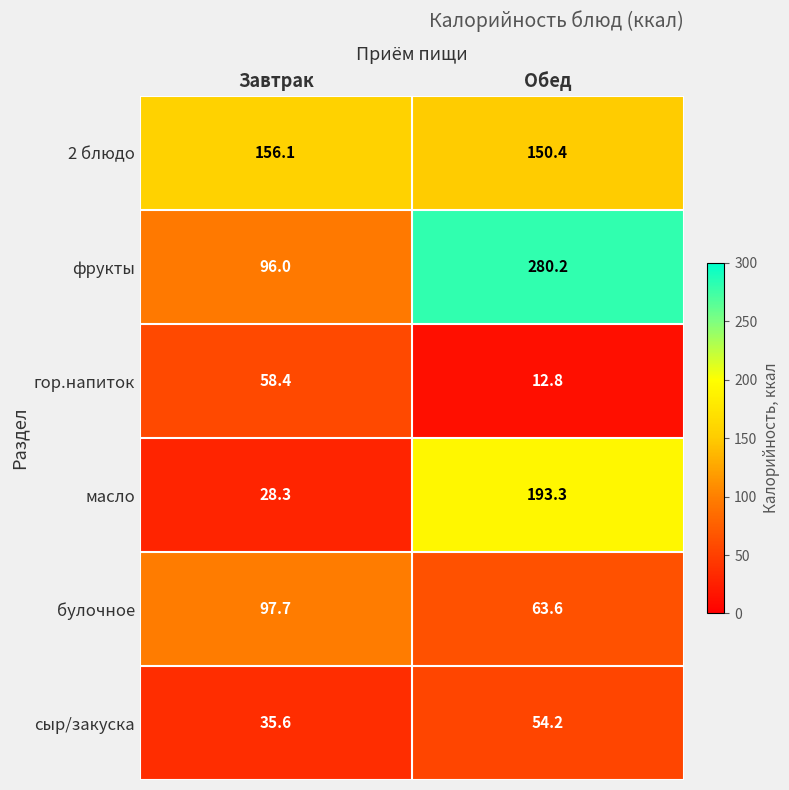

Rank the series at Завтрак from highest to lowest value.

2 блюдо, булочное, фрукты, гор.напиток, сыр/закуска, масло